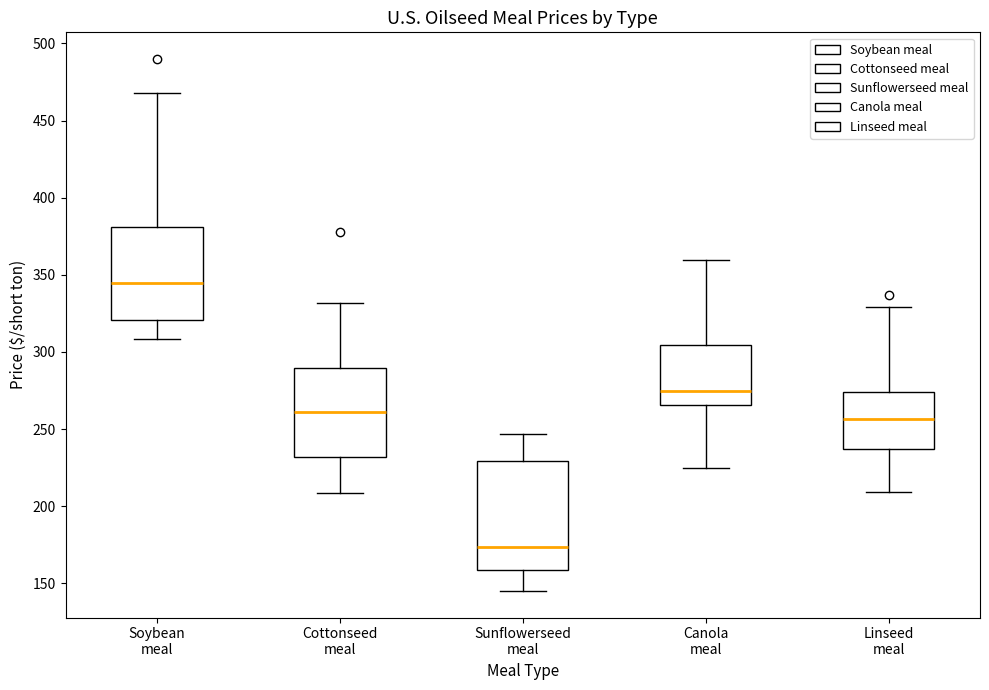

Which box is the tallest, from its lower edge to its upper edge?

Sunflowerseed meal